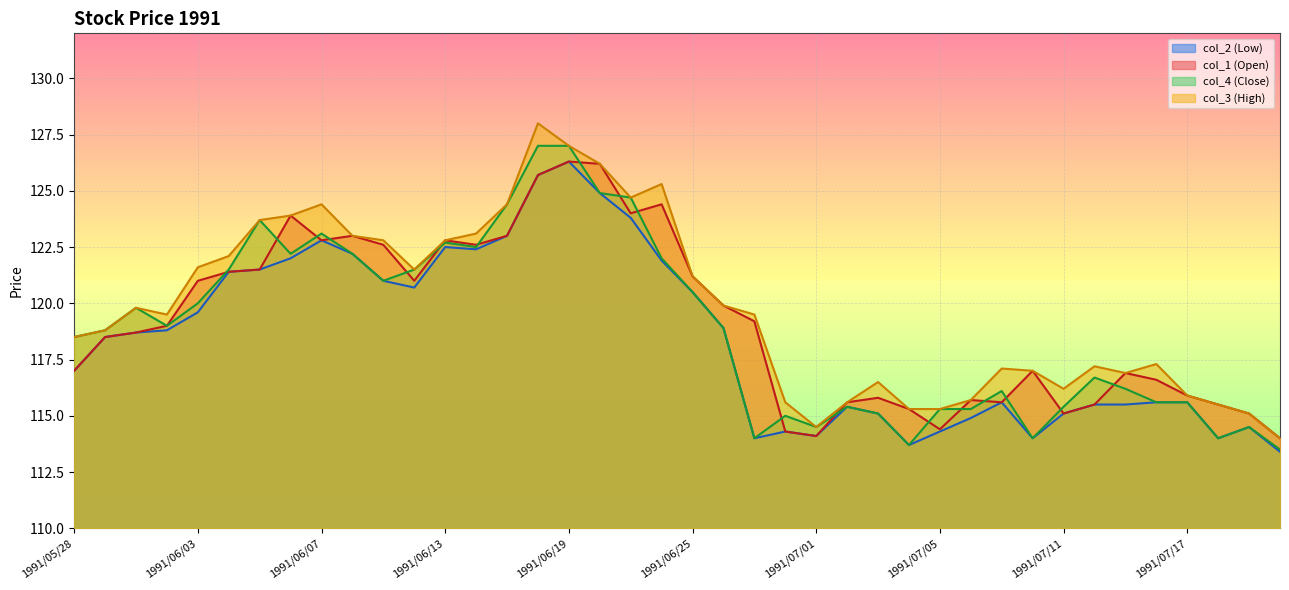

Reading left to right, what are all the values shown in this chart?

col_2 (Low): 117.0	118.5	118.7	118.8	119.6	121.4	121.5	122.0	122.8	122.2	121.0	120.7	122.5	122.4	123.0	125.7	126.3	124.9	123.8	121.9	120.5	118.9	114.0	114.3	114.1	115.4	115.1	113.7	114.3	114.9	115.6	114.0	115.1	115.5	115.5	115.6	115.6	114.0	114.5	113.4
col_1 (Open): 117.0	118.5	118.7	119.0	121.0	121.4	121.5	123.9	122.8	123.0	122.6	121.0	122.8	122.6	123.0	125.7	126.3	126.2	124.0	124.4	121.2	119.9	119.2	114.3	114.1	115.6	115.8	115.3	114.4	115.7	115.6	117.0	115.1	115.5	116.9	116.6	115.9	115.5	115.1	114.0
col_4 (Close): 118.5	118.8	119.8	119.0	120.0	121.5	123.7	122.2	123.1	122.2	121.0	121.5	122.7	122.5	124.4	127.0	127.0	124.9	124.7	122.0	120.5	118.9	114.0	115.0	114.5	115.4	115.1	113.7	115.3	115.3	116.1	114.0	115.4	116.7	116.2	115.6	115.6	114.0	114.5	113.5
col_3 (High): 118.5	118.8	119.8	119.5	121.6	122.1	123.7	123.9	124.4	123.0	122.8	121.5	122.8	123.1	124.4	128.0	127.0	126.2	124.7	125.3	121.2	119.9	119.5	115.6	114.5	115.6	116.5	115.3	115.3	115.7	117.1	117.0	116.2	117.2	116.9	117.3	115.9	115.5	115.1	114.0